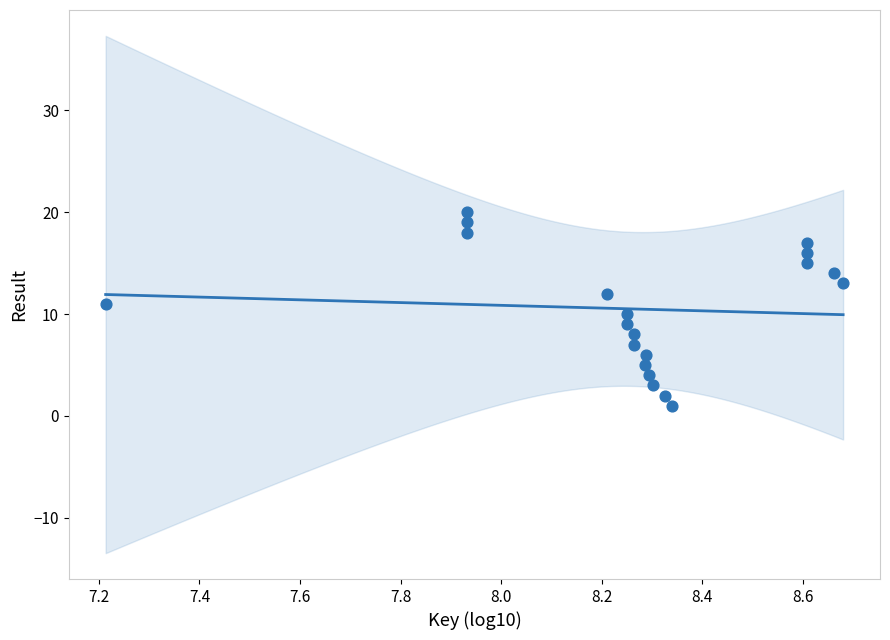

What is the range of Y values (max minus min)?

19